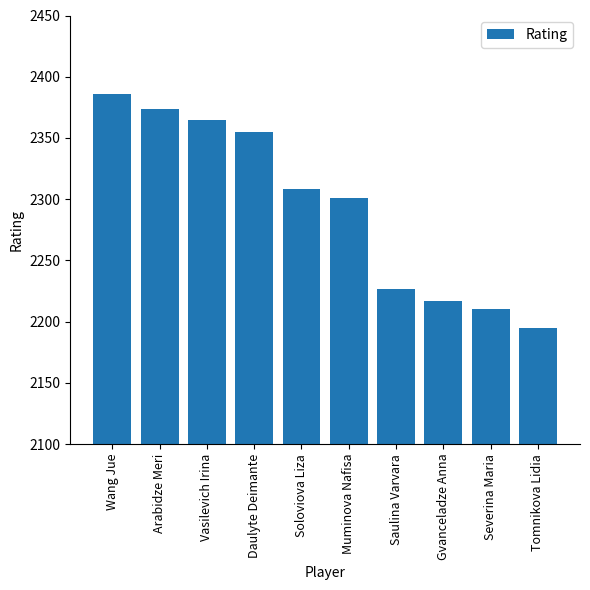

What is the label of the 8th bar from the left?

Gvanceladze Anna